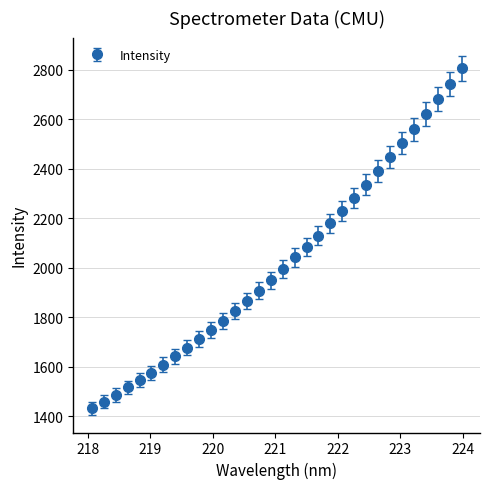

What is the value of the 30th point from the left?

2682.0